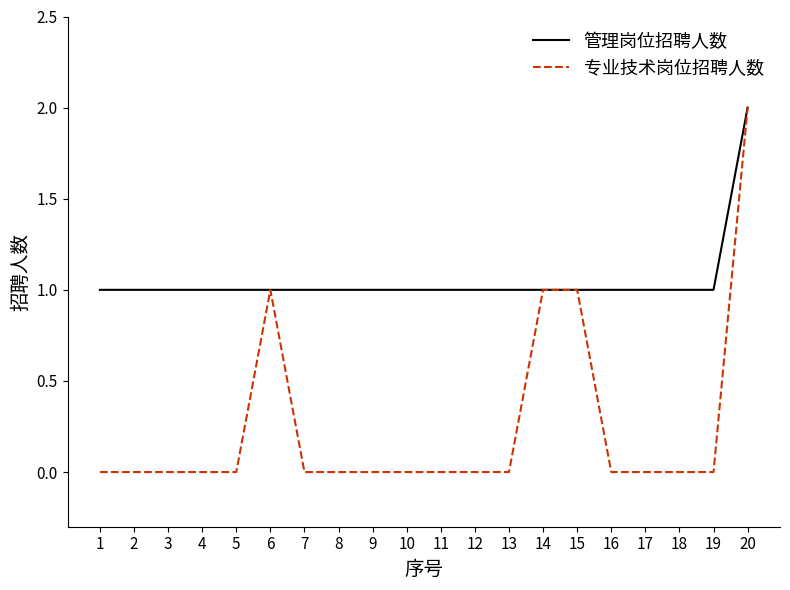

Which series has the largest range (max minus min)?

专业技术岗位招聘人数